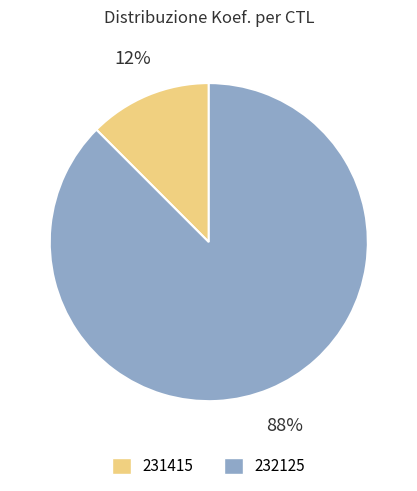

Is 231415 the majority of the pie?

No